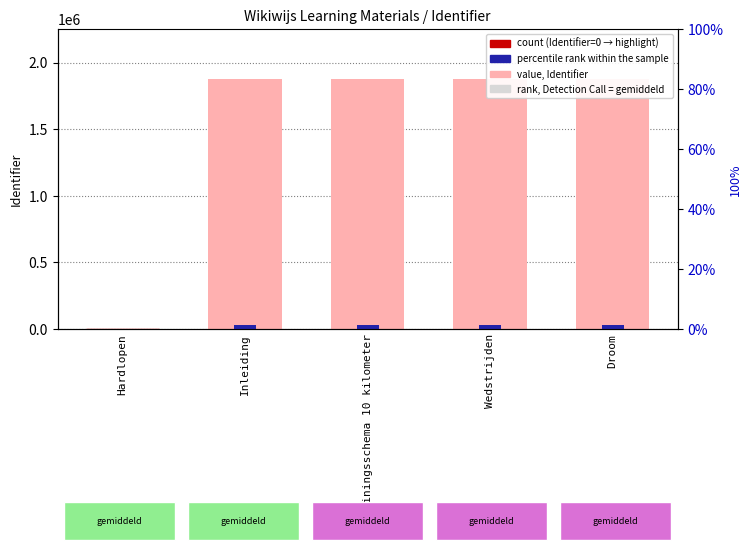

Rank the categories by value from lowest to highest.

Hardlopen, Inleiding, Trainingsschema 10 kilometer, Wedstrijden, Droom